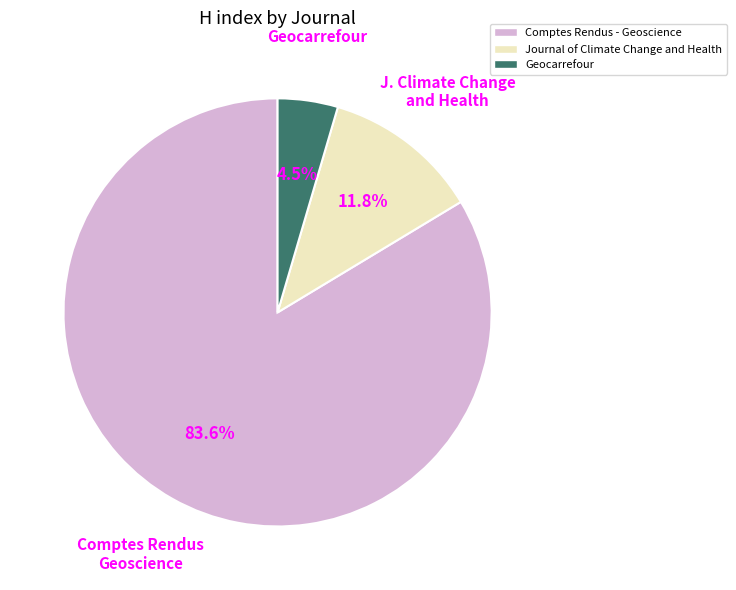

Approximately how many times larger is the value at Geocarrefour compared to Journal of Climate Change and Health?

0.4